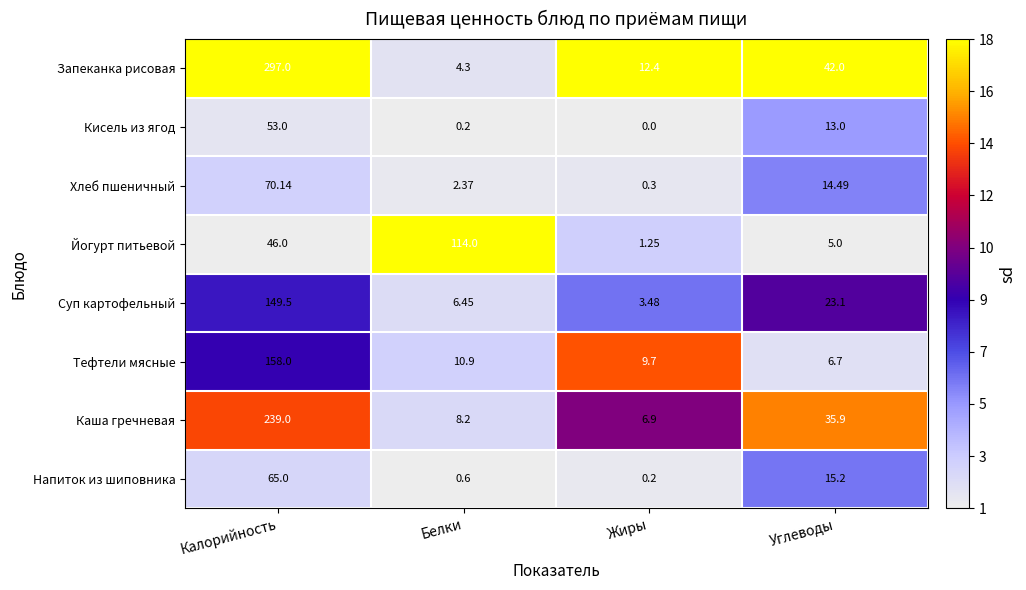

Count the number of data series in this chart.

8